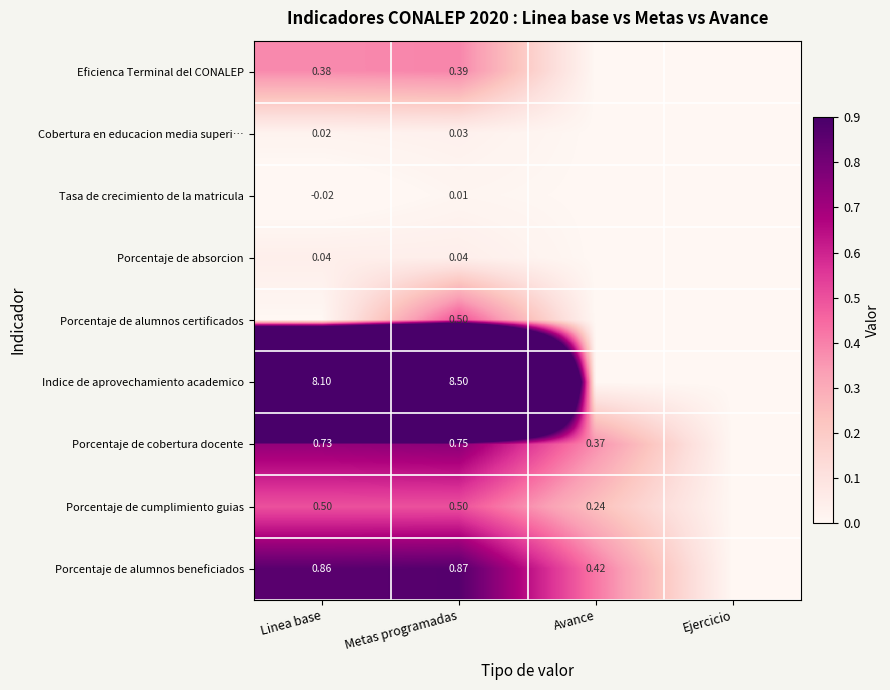

What is the difference between the highest and lowest values at Linea base?

8.1